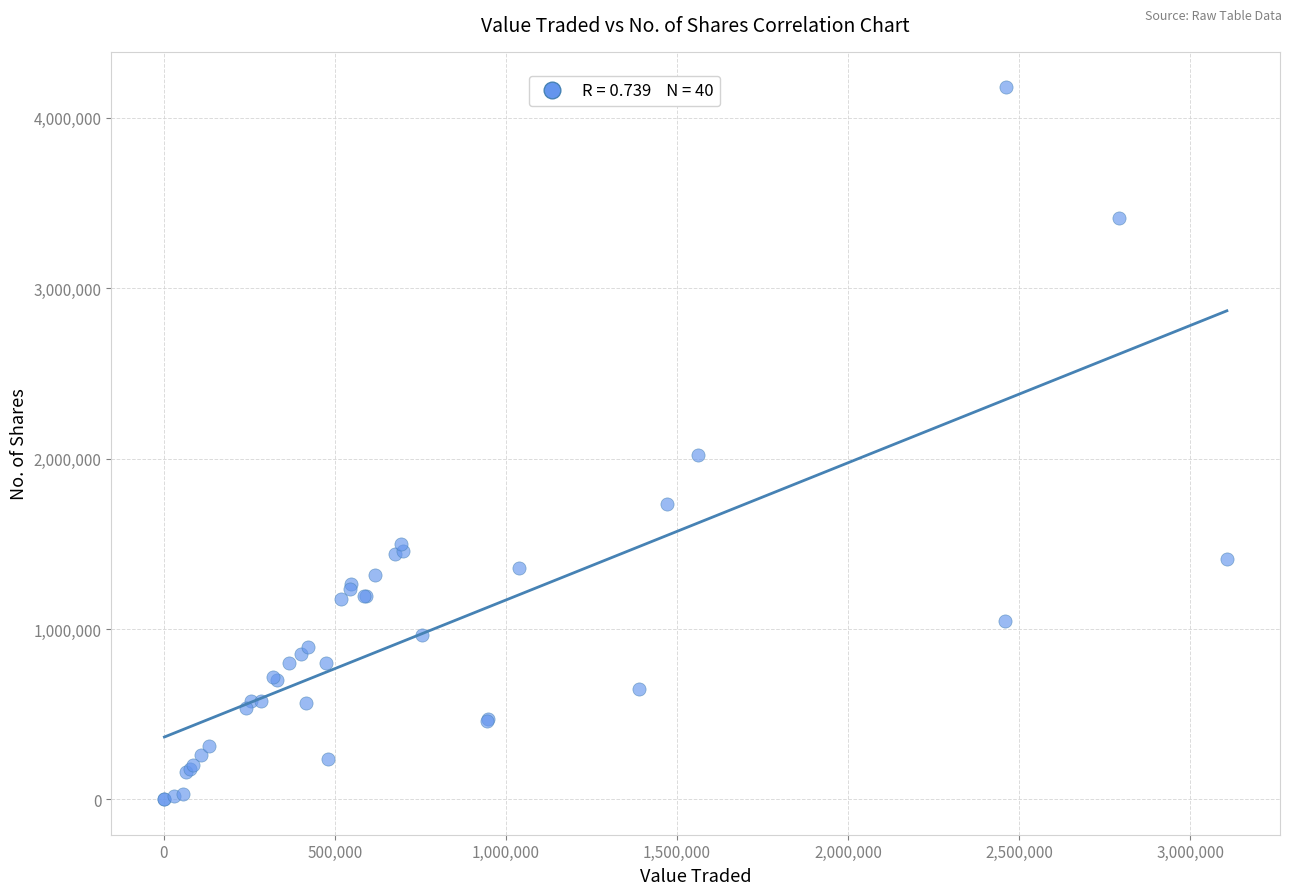

What Y value in the scatter plot is closest to 2090315?

2020820